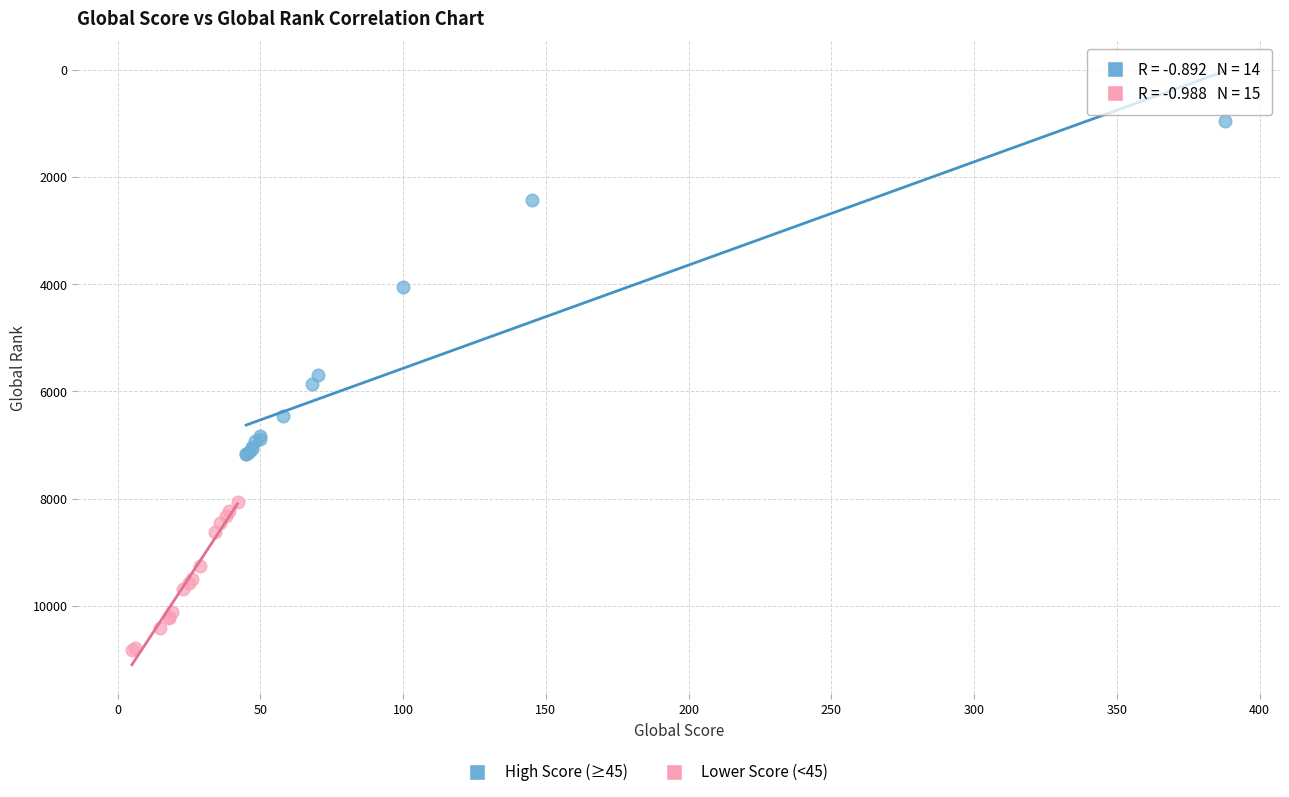

Which series contains the highest Y value?

Lower Score (<45)